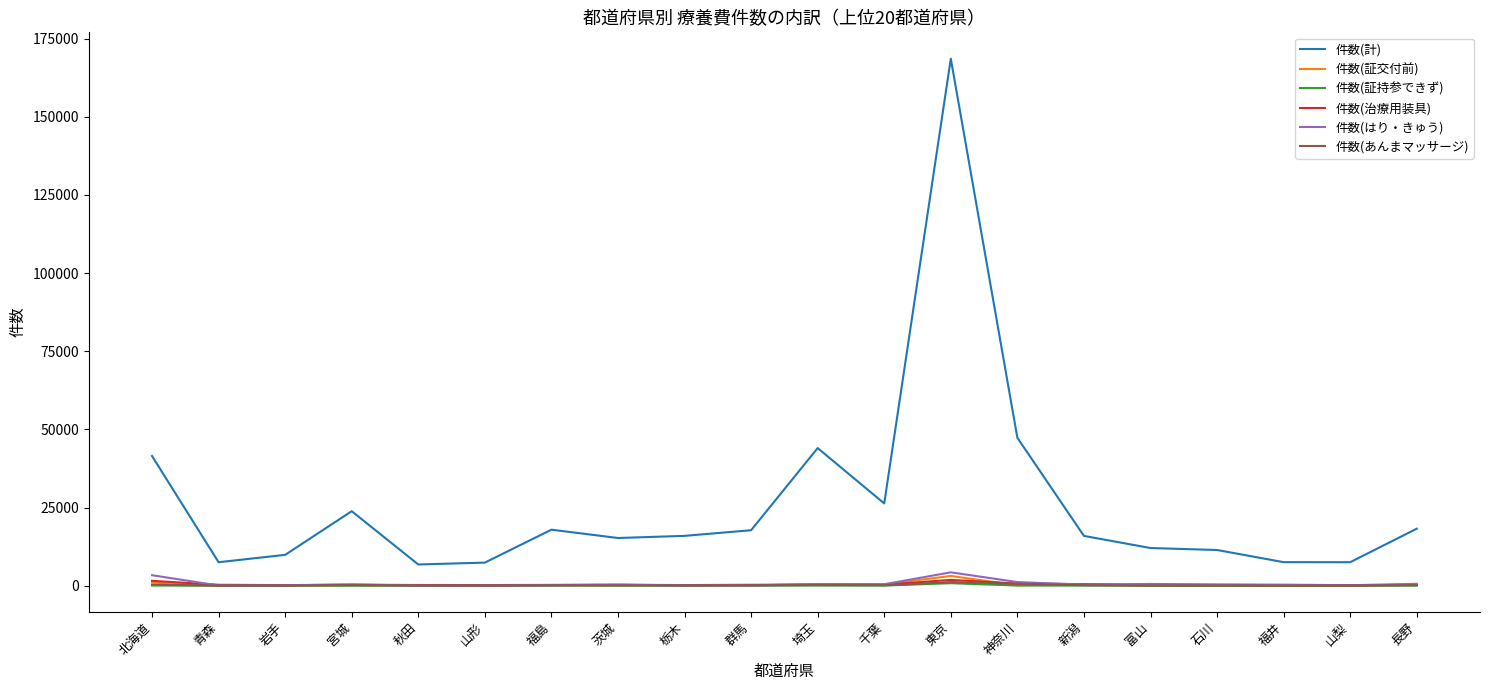

How many values in the 件数(計) series are below 15931?

10